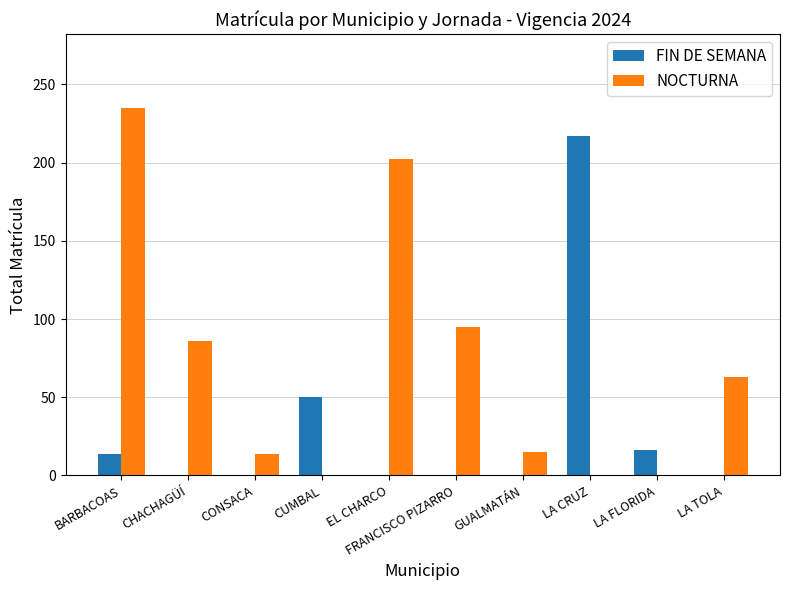

Which series has the largest total across all categories?

NOCTURNA